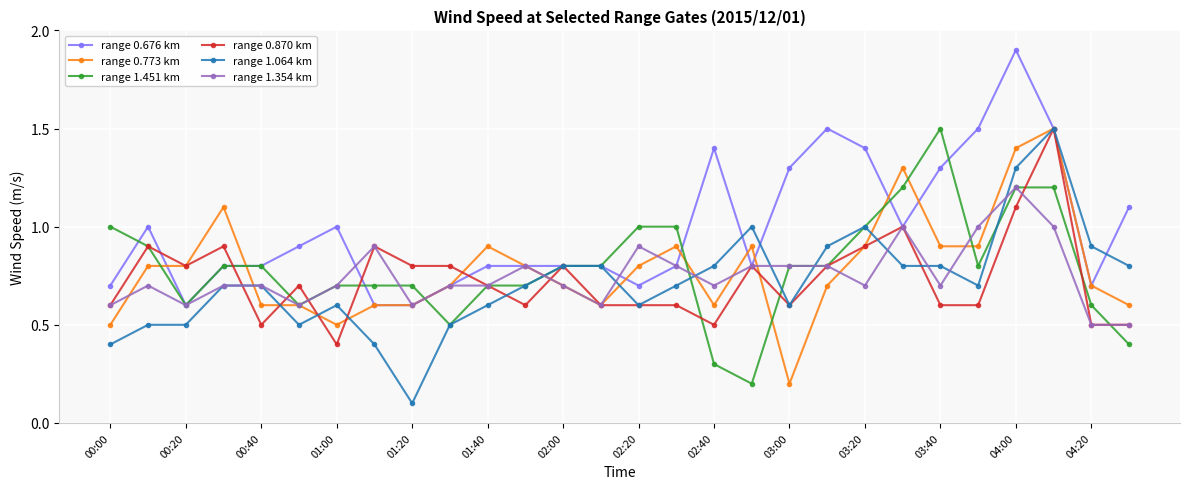

What is the minimum value for range 1.354 km?

0.5